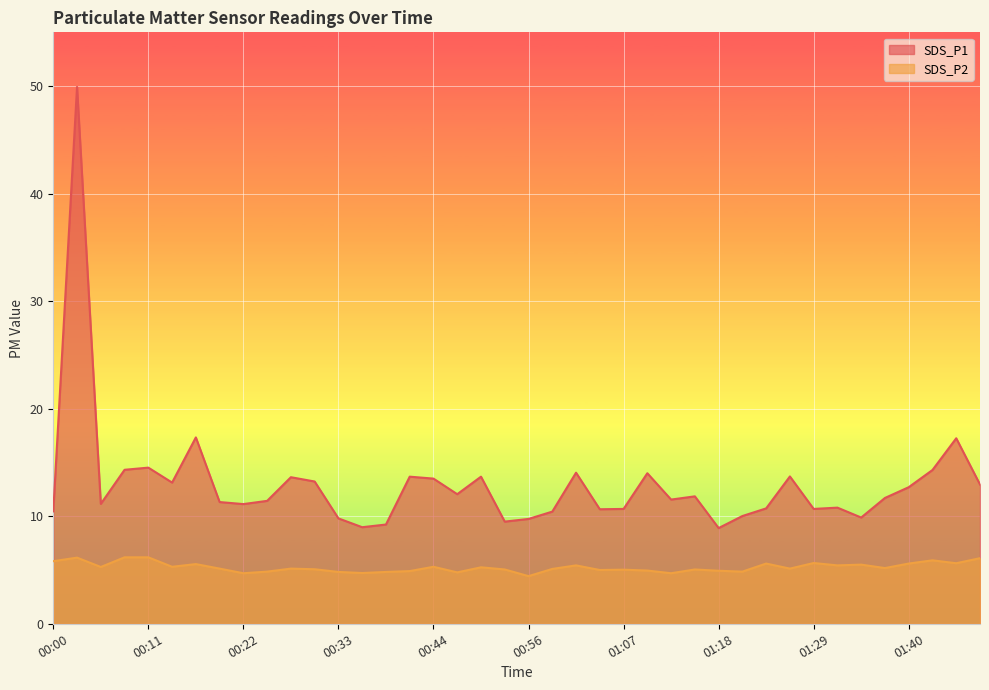

Rank the series by their maximum value, from lowest to highest.

SDS_P2, SDS_P1